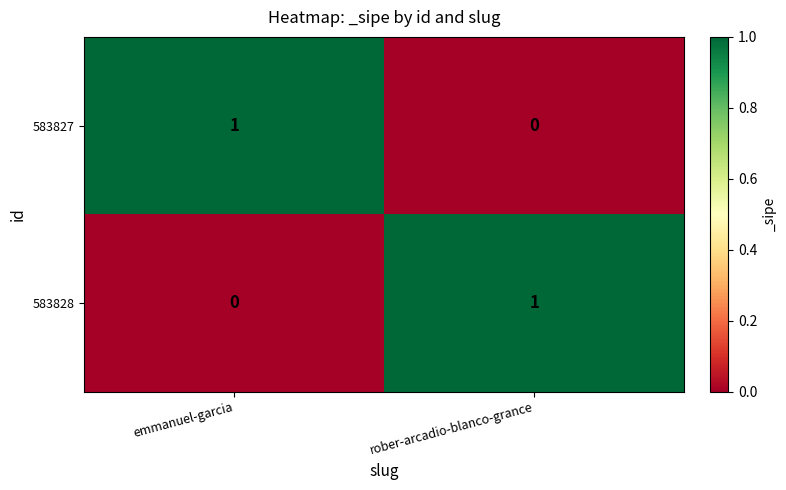

The value of 583827 at rober-arcadio-blanco-grance is -1. True or false?

False